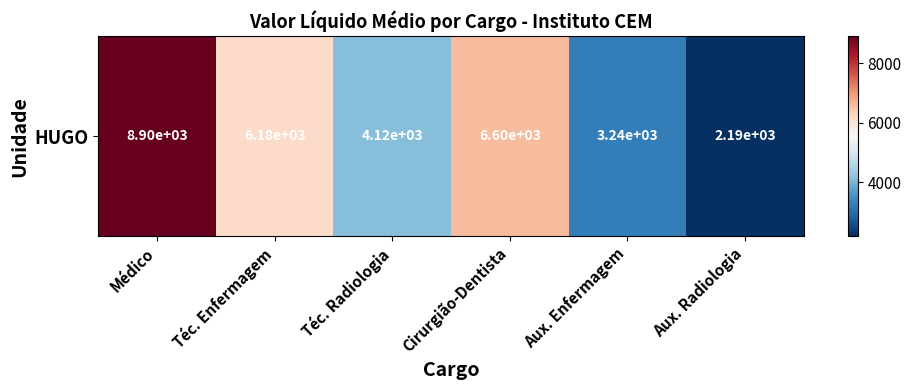

Where is the data nearest to the value 5545?

Téc. Enfermagem